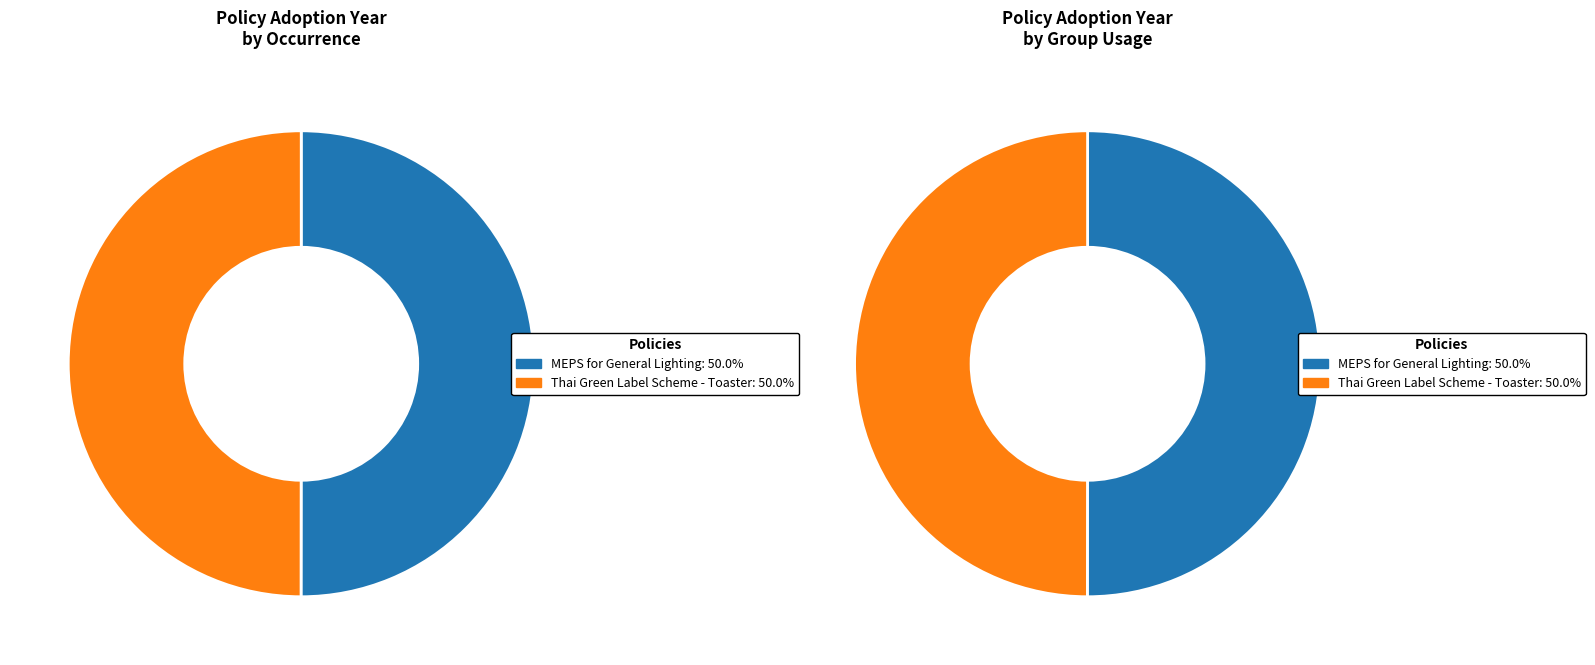

True or false: MEPS for General Lighting accounts for 55% of the total.

False